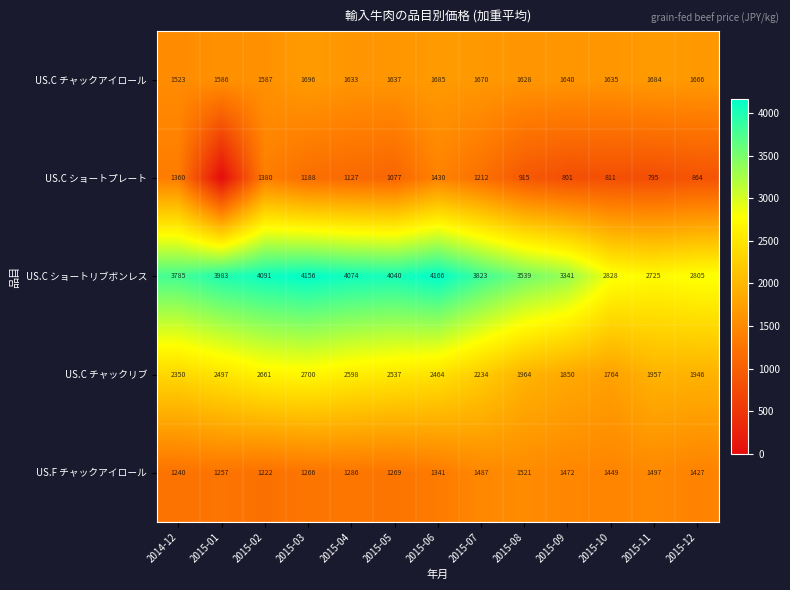

True or false: US.F チャックアイロール has a value of 2689.2 at 2015-08.

False